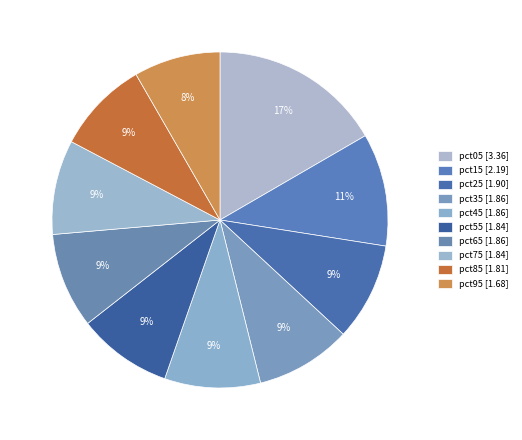

What is the ratio of the value at pct85 to the value at pct95?

1.1